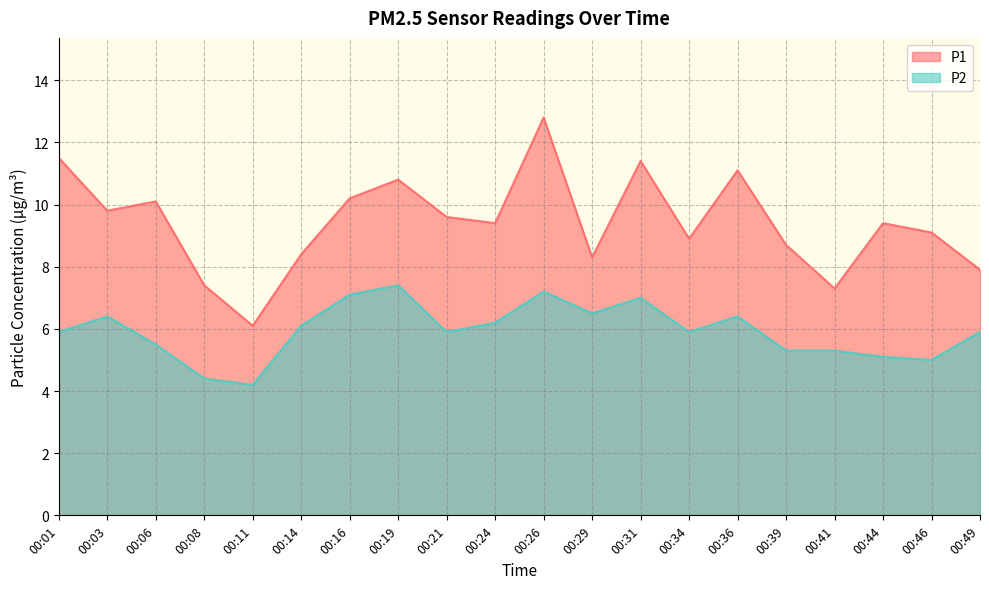

What is the value of the P1 point at the 6th from the left?

8.4